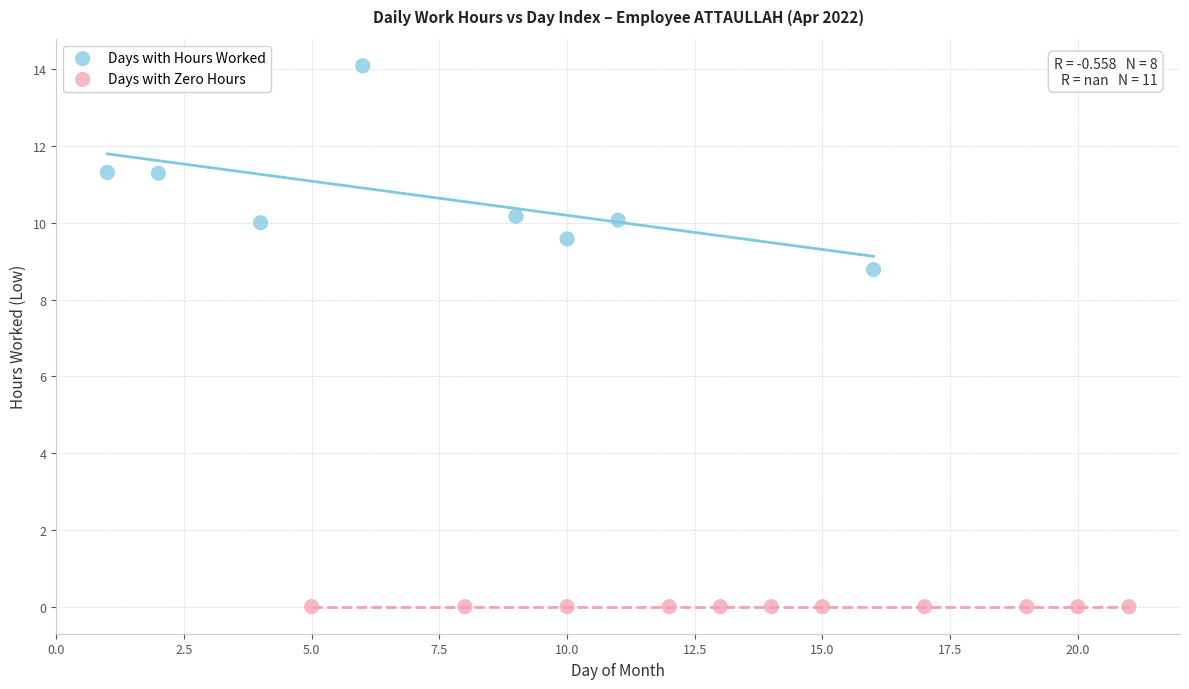

Which series contains the highest Y value?

Days with Hours Worked